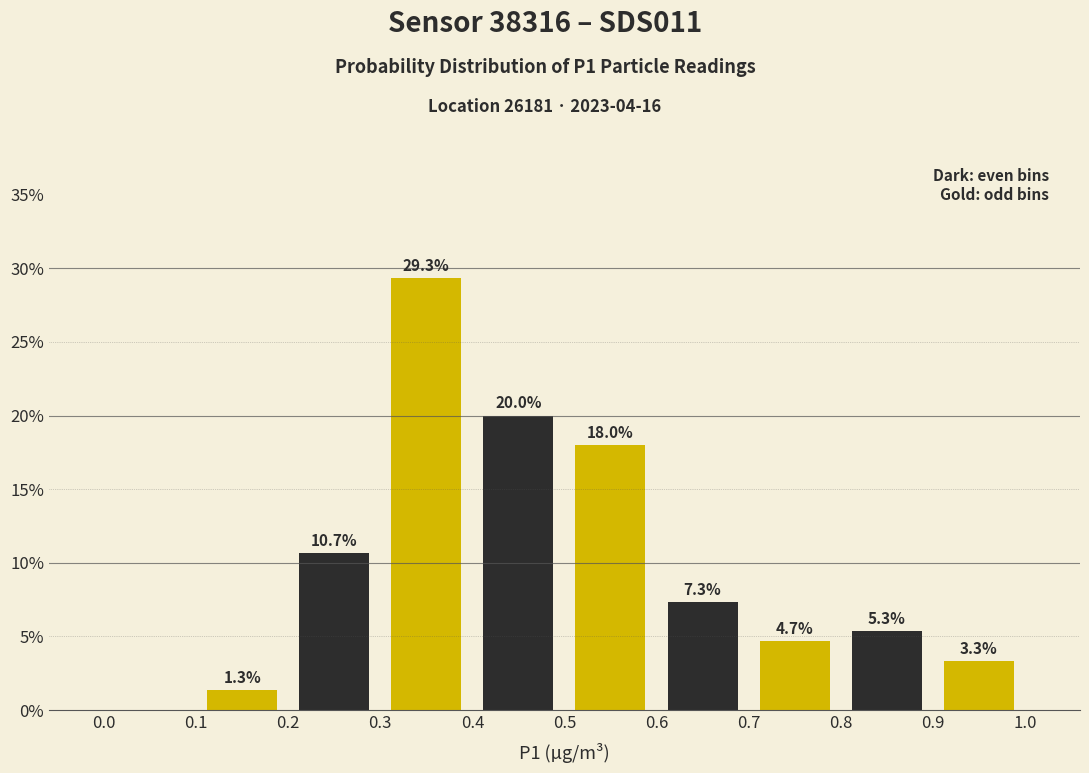

Over which range of the x-axis is the bar tallest?

0.3 to 0.4